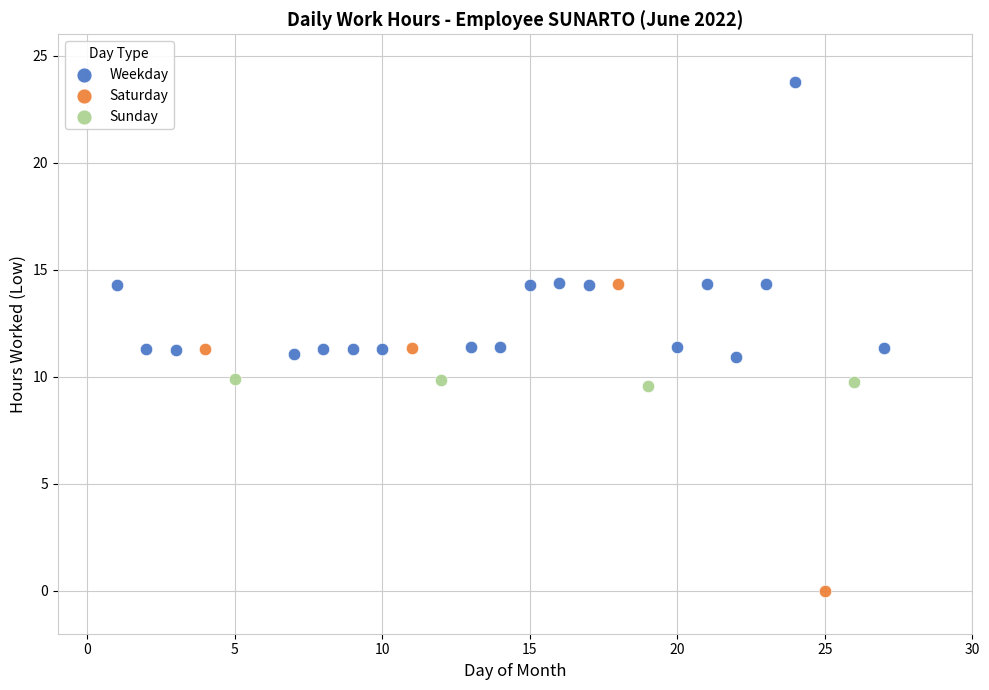

Which series reaches the maximum Y coordinate?

Weekday